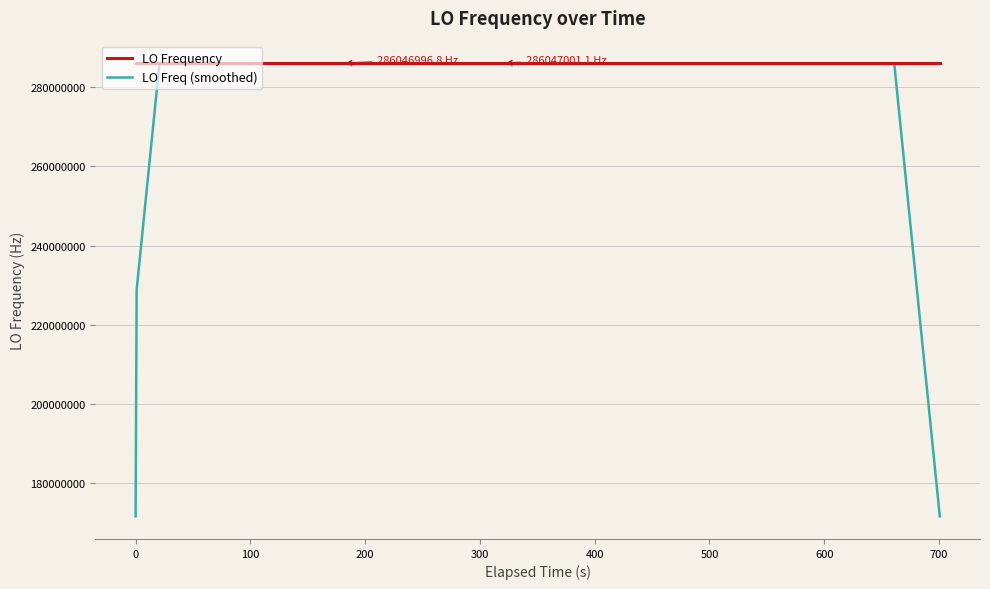

List the series in order of their overall mean, highest first.

LO Frequency, LO Freq (smoothed)